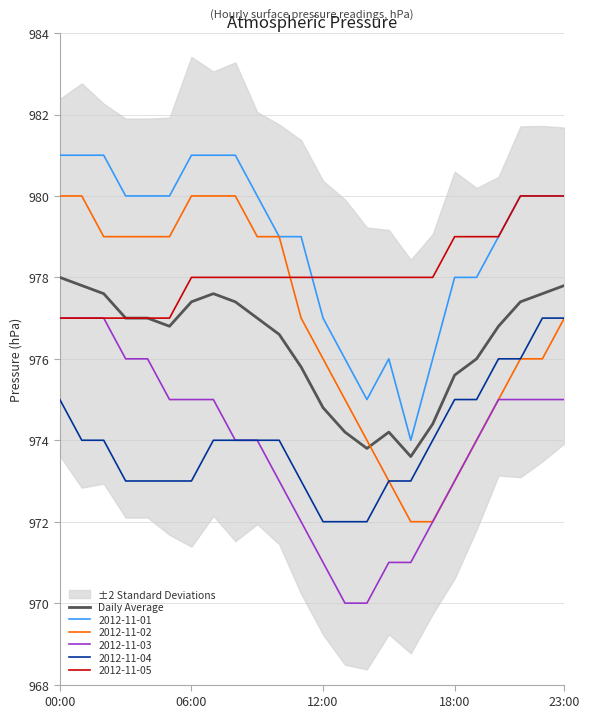

True or false: there are more than 0 points higher than both neighbors.

True